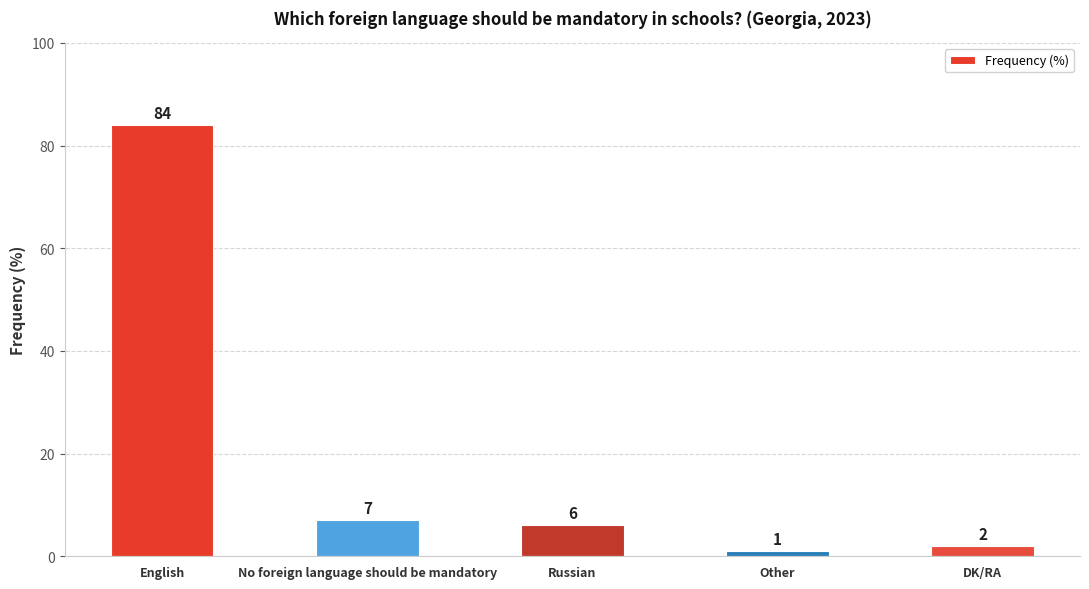

What is the difference between the second highest and minimum values?

6